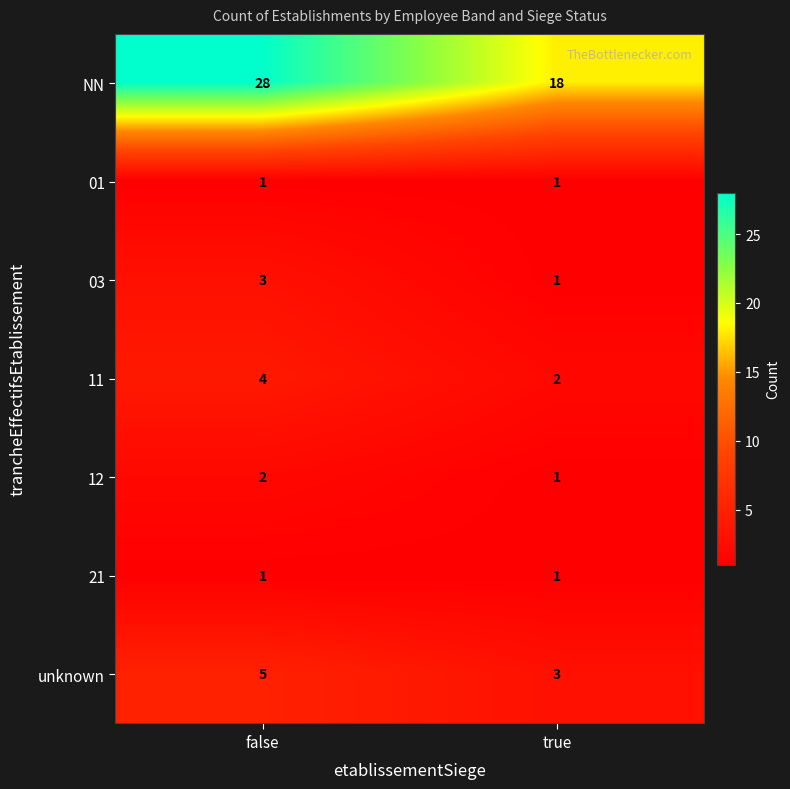

What value does the NN series have at true?

18